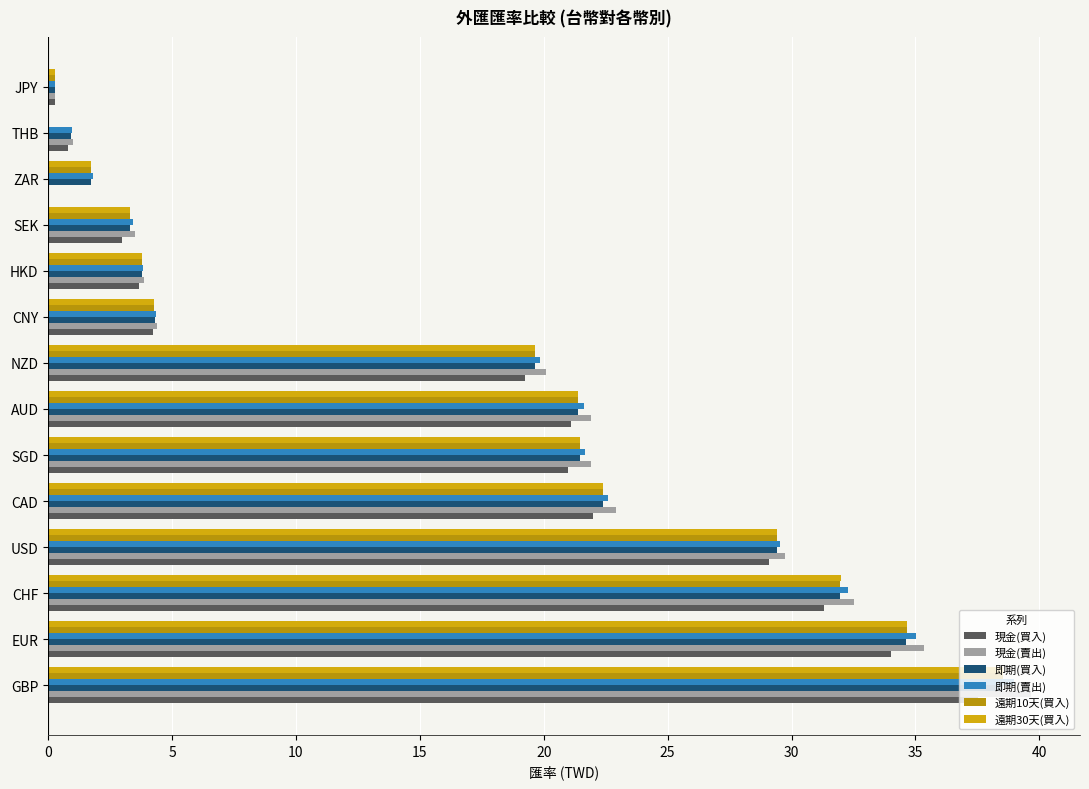

How many data points does each series have?

14